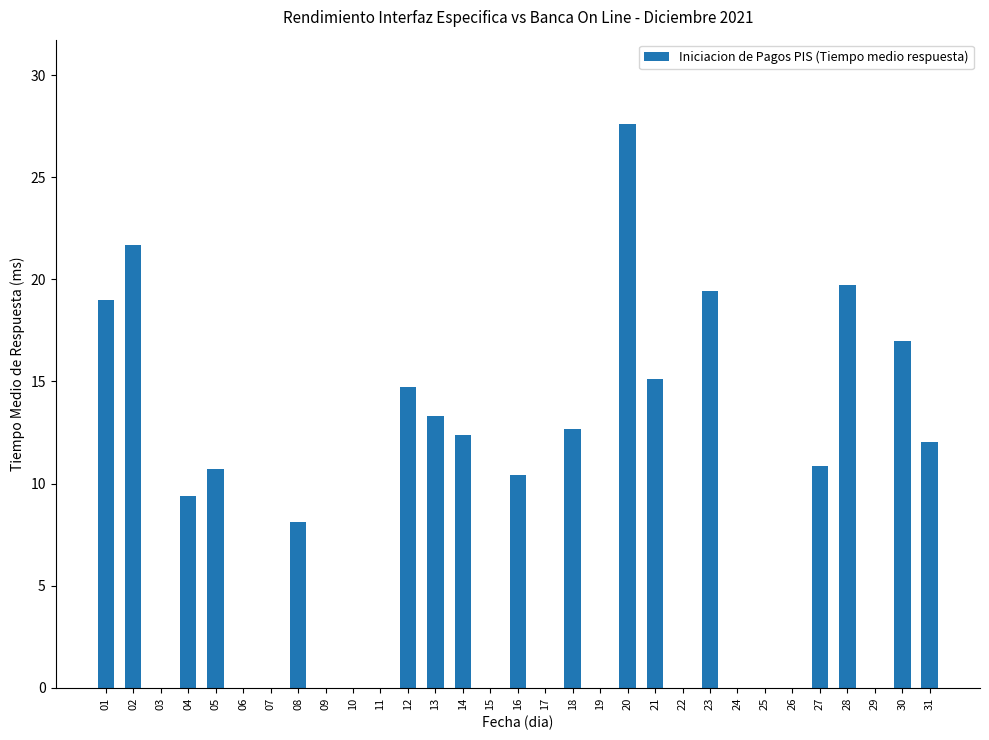

Reading left to right, what are all the values shown in this chart?

01=19.0	02=21.7	03=0.0	04=9.4	05=10.7	06=0.0	07=0.0	08=8.1	09=0.0	10=0.0	11=0.0	12=14.7	13=13.3	14=12.4	15=0.0	16=10.4	17=0.0	18=12.7	19=0.0	20=27.6	21=15.1	22=0.0	23=19.4	24=0.0	25=0.0	26=0.0	27=10.9	28=19.7	29=0.0	30=17.0	31=12.0